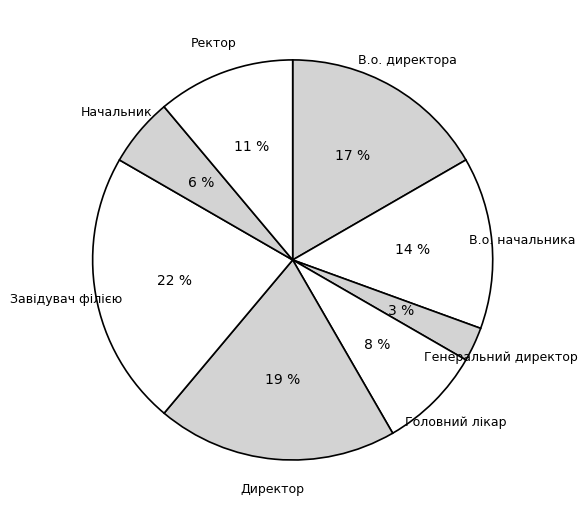

Rank the categories by value from highest to lowest.

Завідувач філією, Директор, В.о. директора, В.о. начальника, Ректор, Головний лікар, Начальник, Генеральний директор